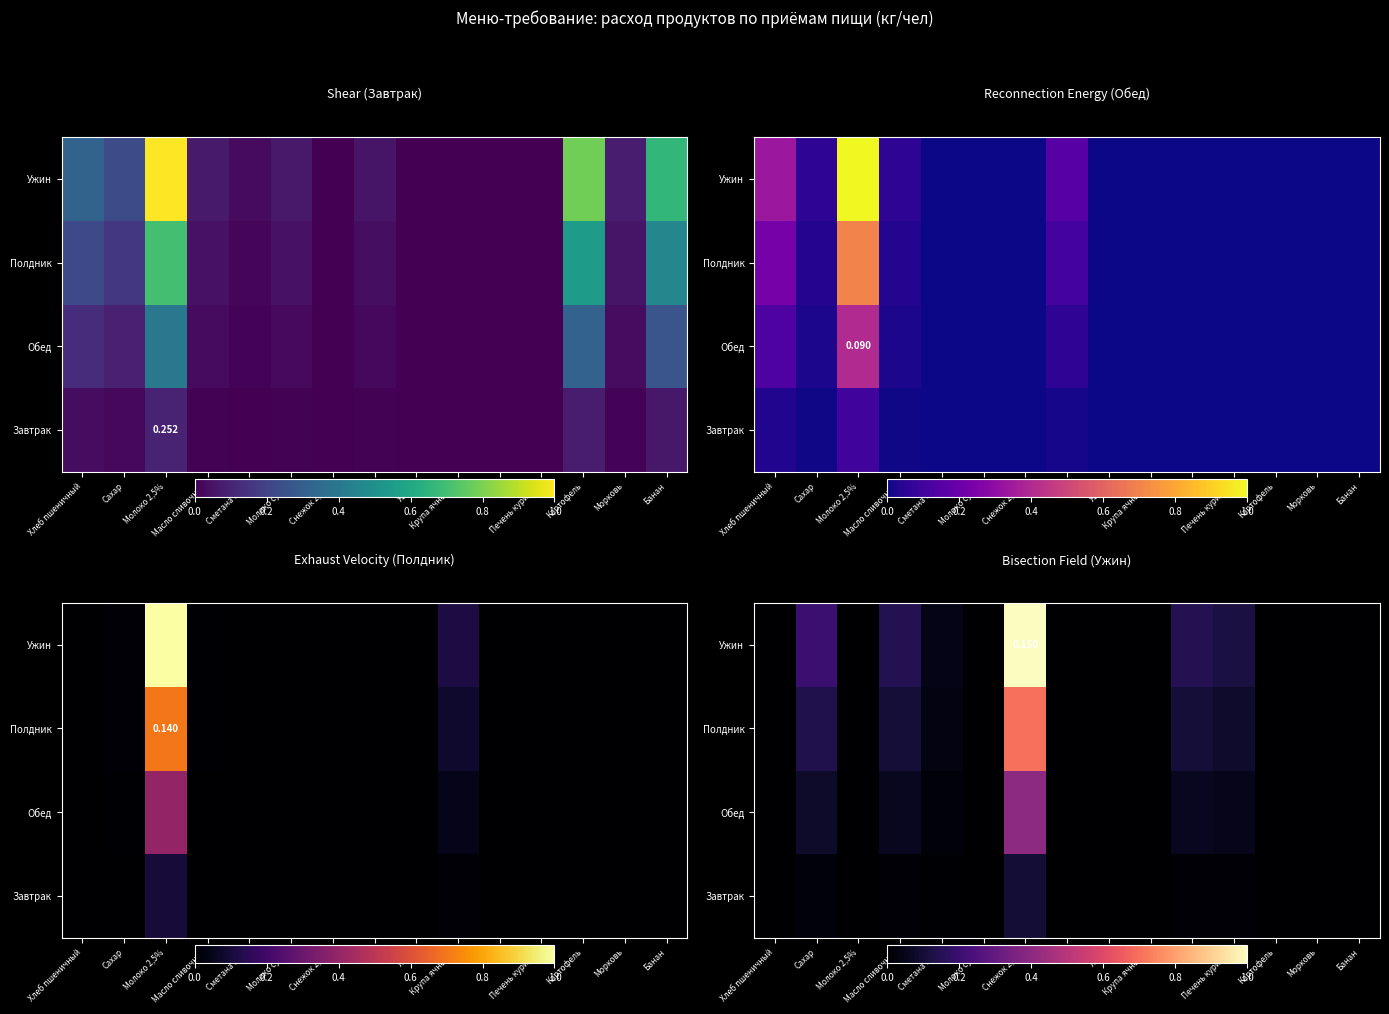

The Обед series shows 0.0 at Яйцо. True or false?

True